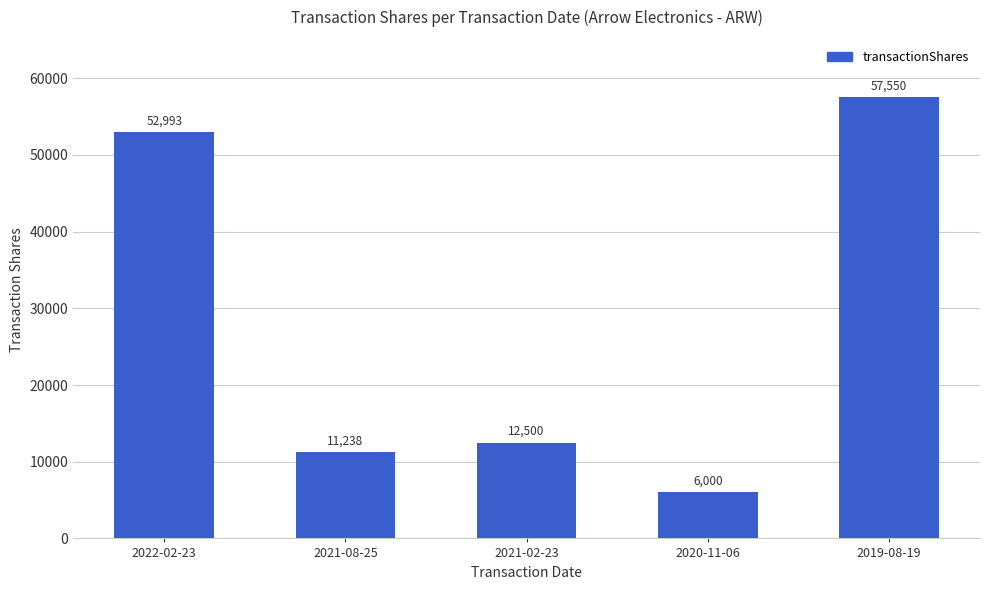

What is the ratio of the value at 2021-08-25 to the value at 2020-11-06?

1.9